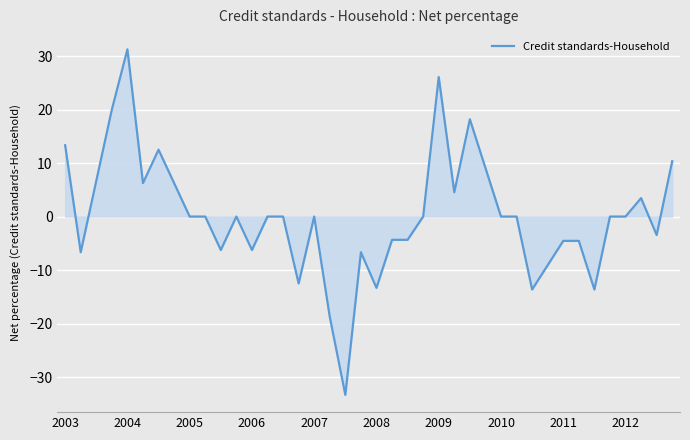

What is the minimum value shown in the chart?

-33.3